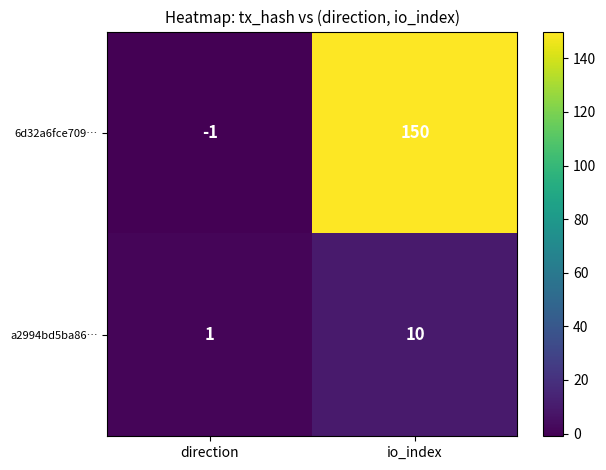

Which series has the widest spread of values?

6d32a6fce709…